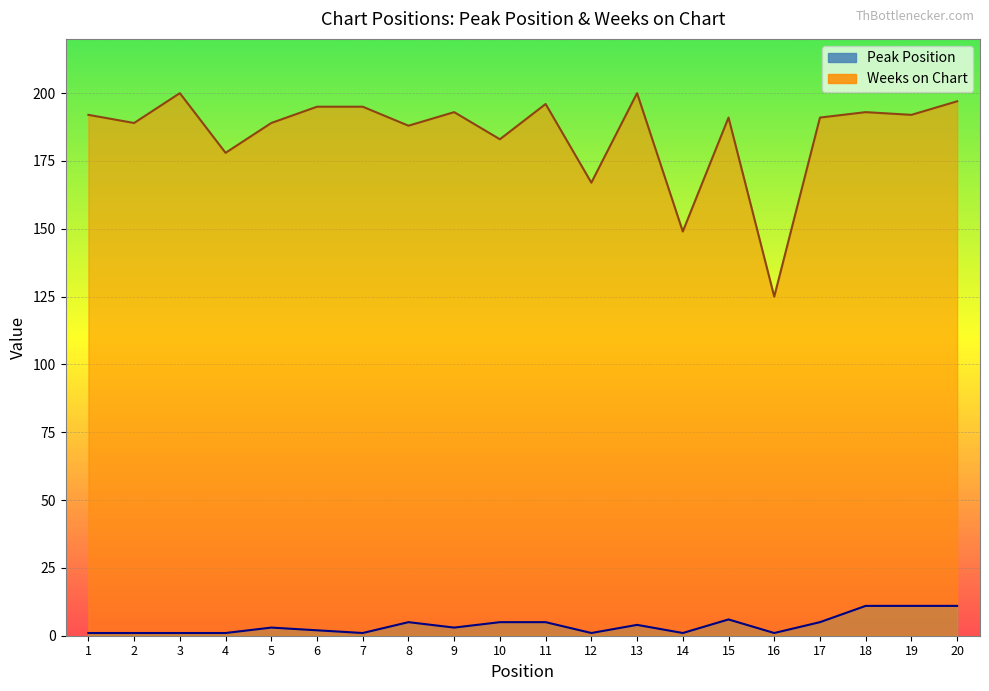

What are all the series names shown in the legend?

Peak Position, Weeks on Chart